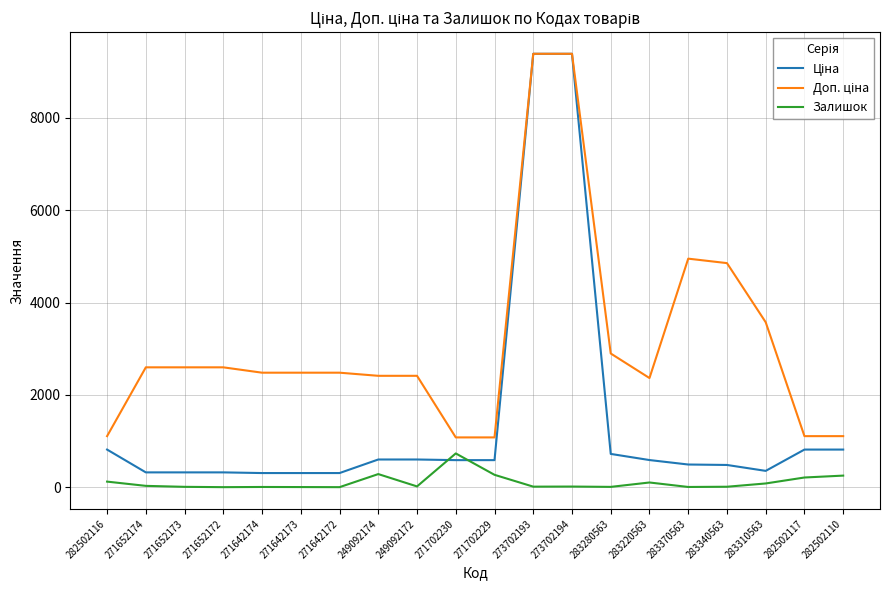

Is it true that Залишок equals 735.0 at 271702230?

True